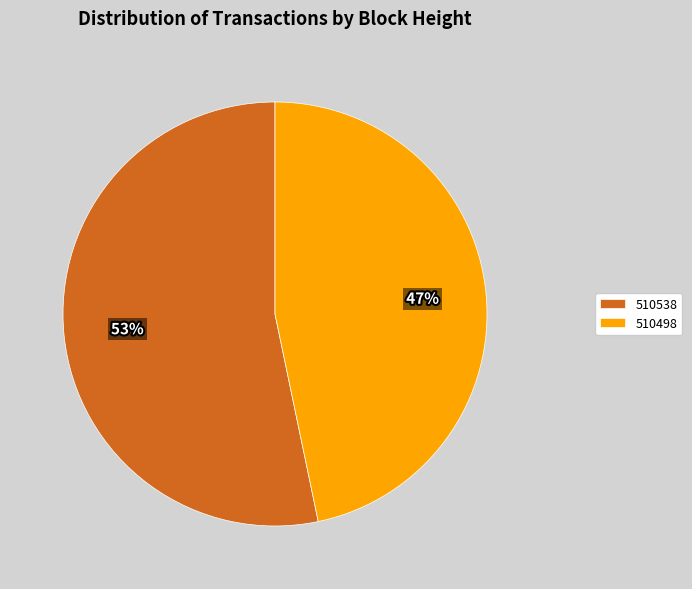

How many slices are in this pie chart?

2